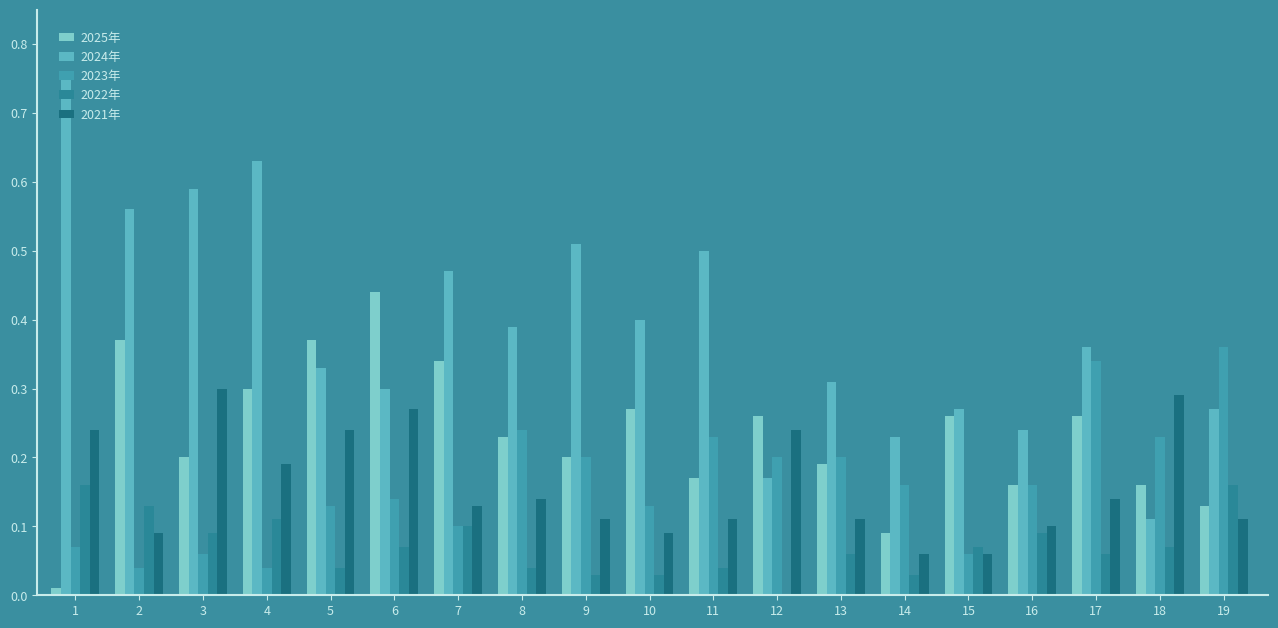

How many groups of bars are there?

19